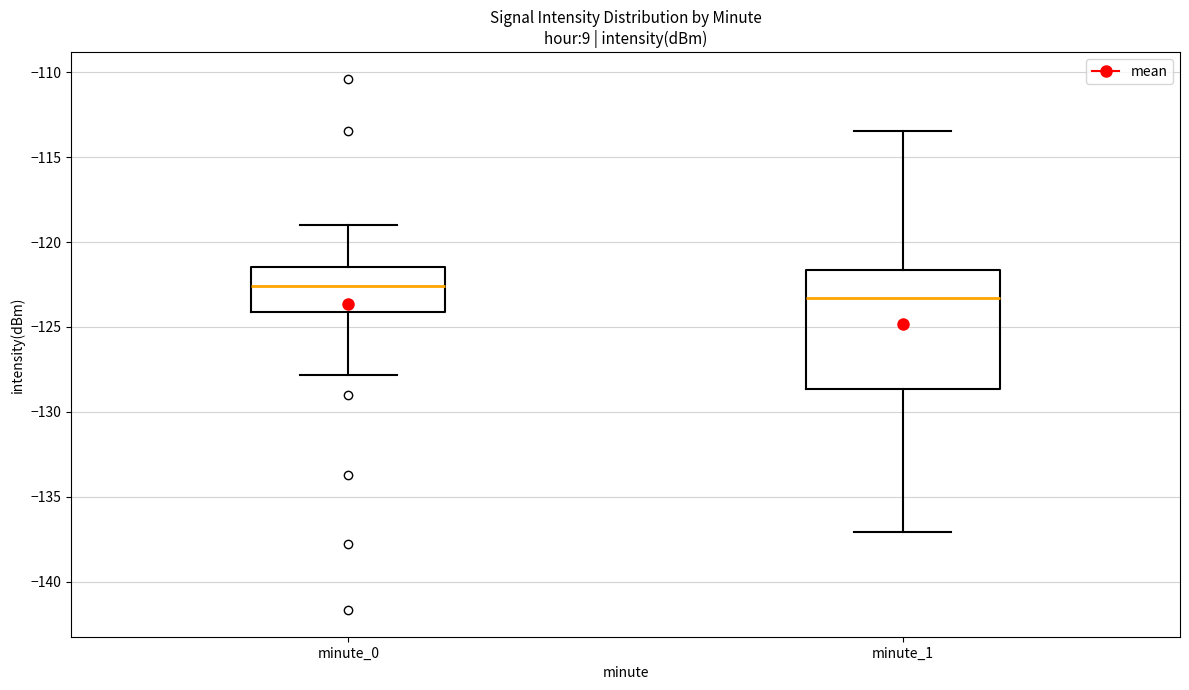

Which box's median line is the lowest?

minute_1